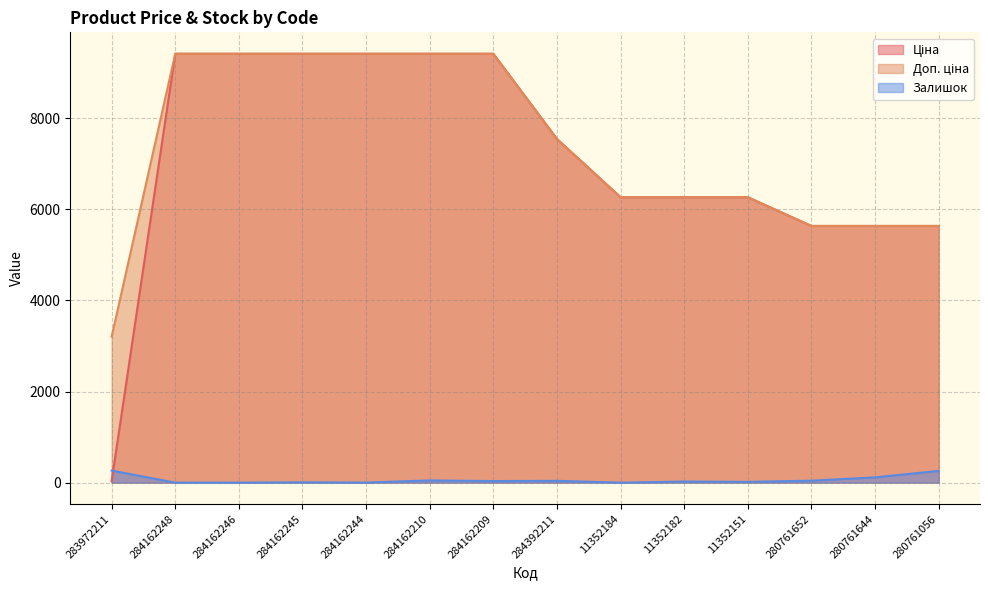

Is it true that Ціна equals 10696.2 at 11352182?

False